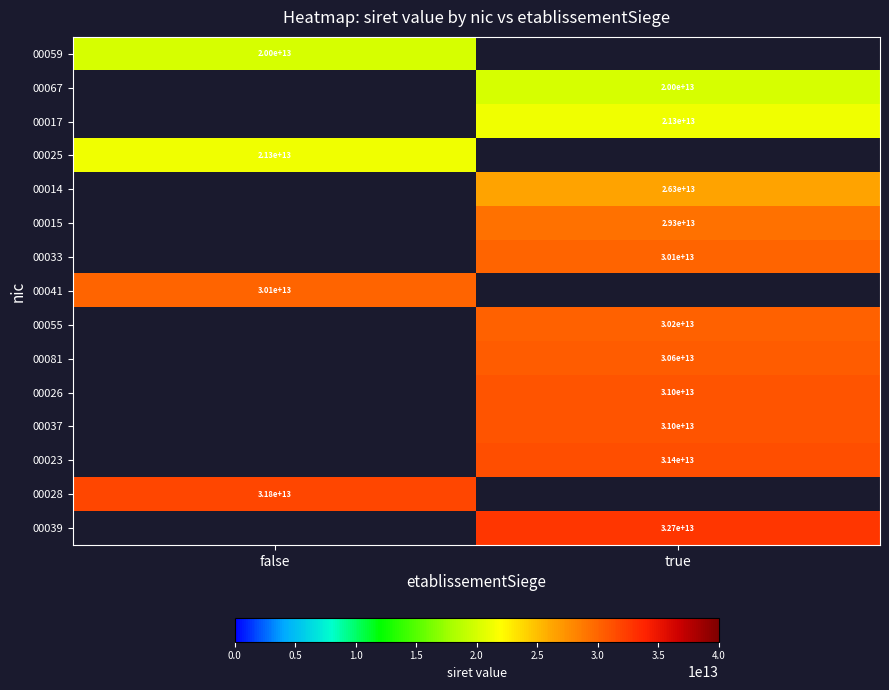

True or false: 00039 has a value of 32700000000000 at true.

True